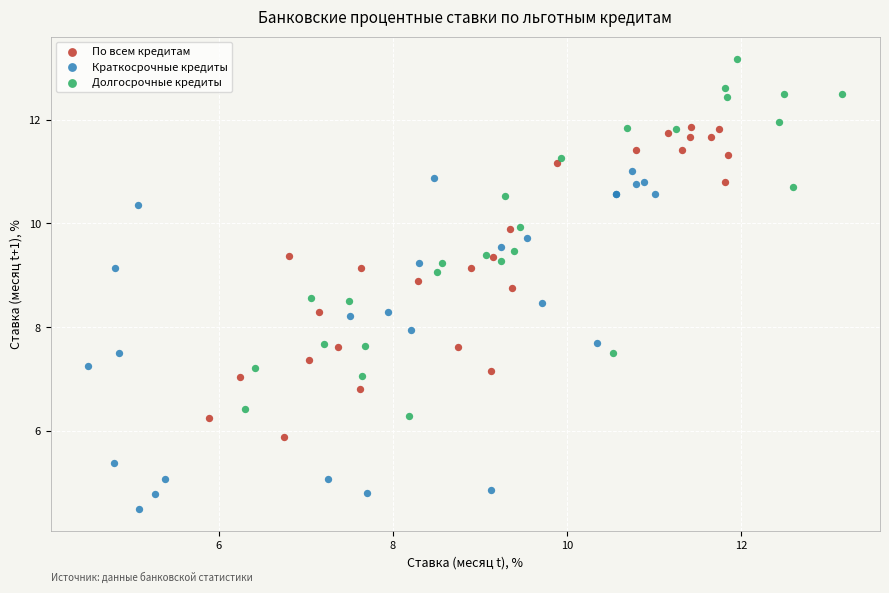

Which series reaches the maximum Y coordinate?

Долгосрочные кредиты